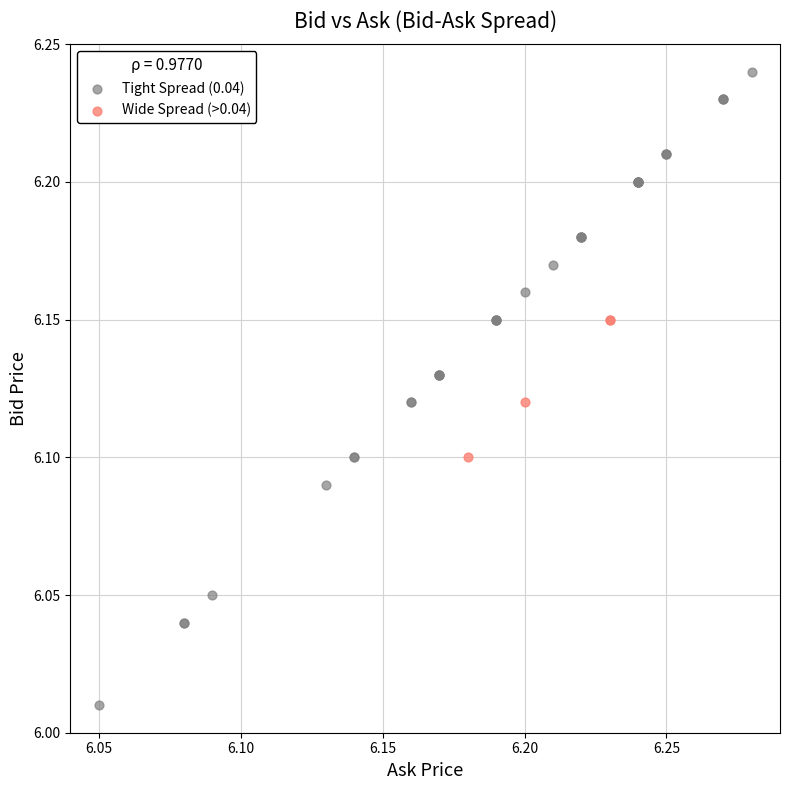

Which series has the widest spread of Y values?

Tight Spread (0.04)